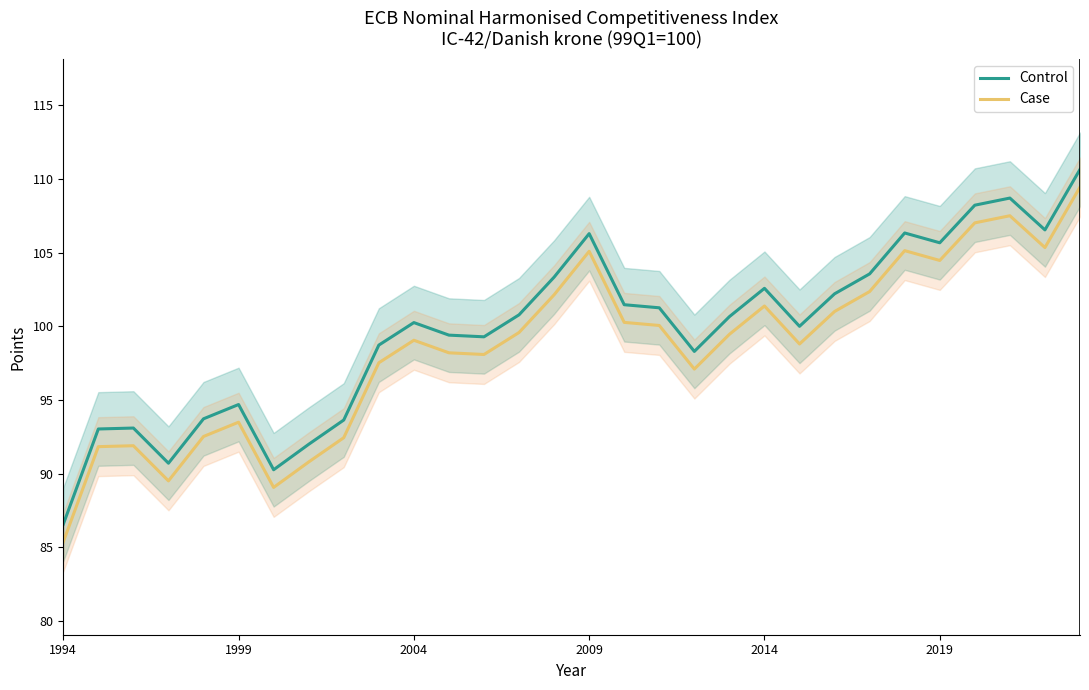

Read the Control value at 27.

108.7